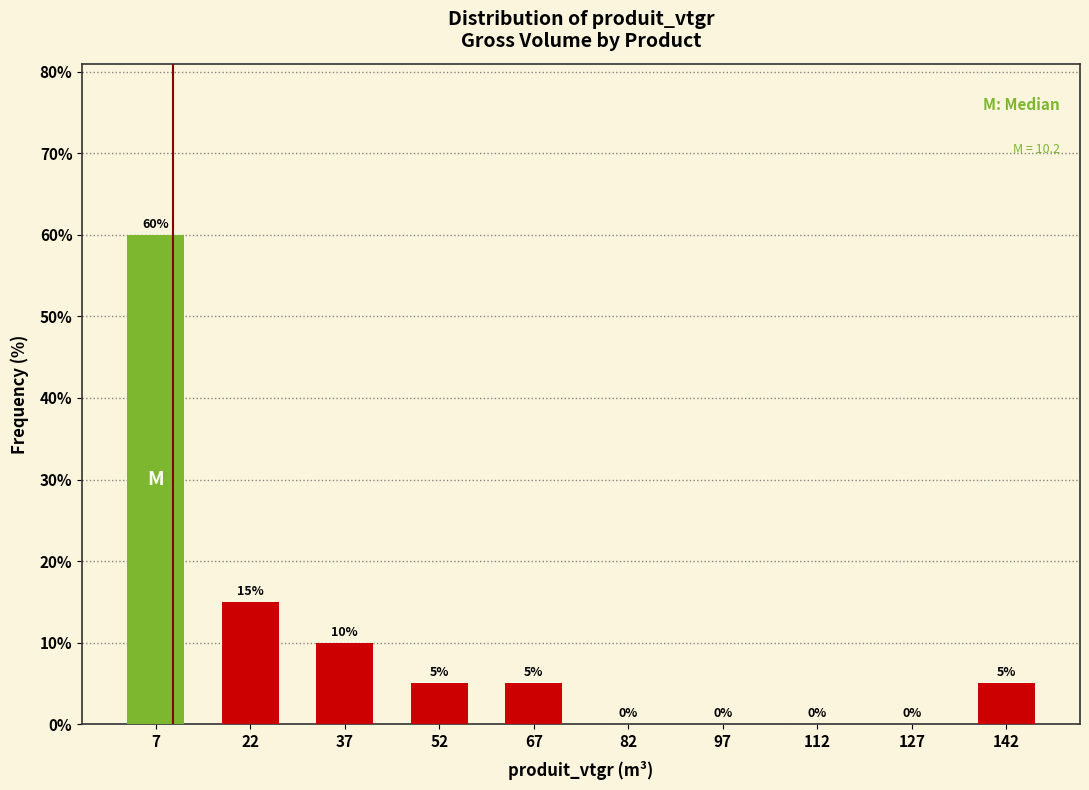

Over which range of the x-axis is the bar tallest?

0 to 15